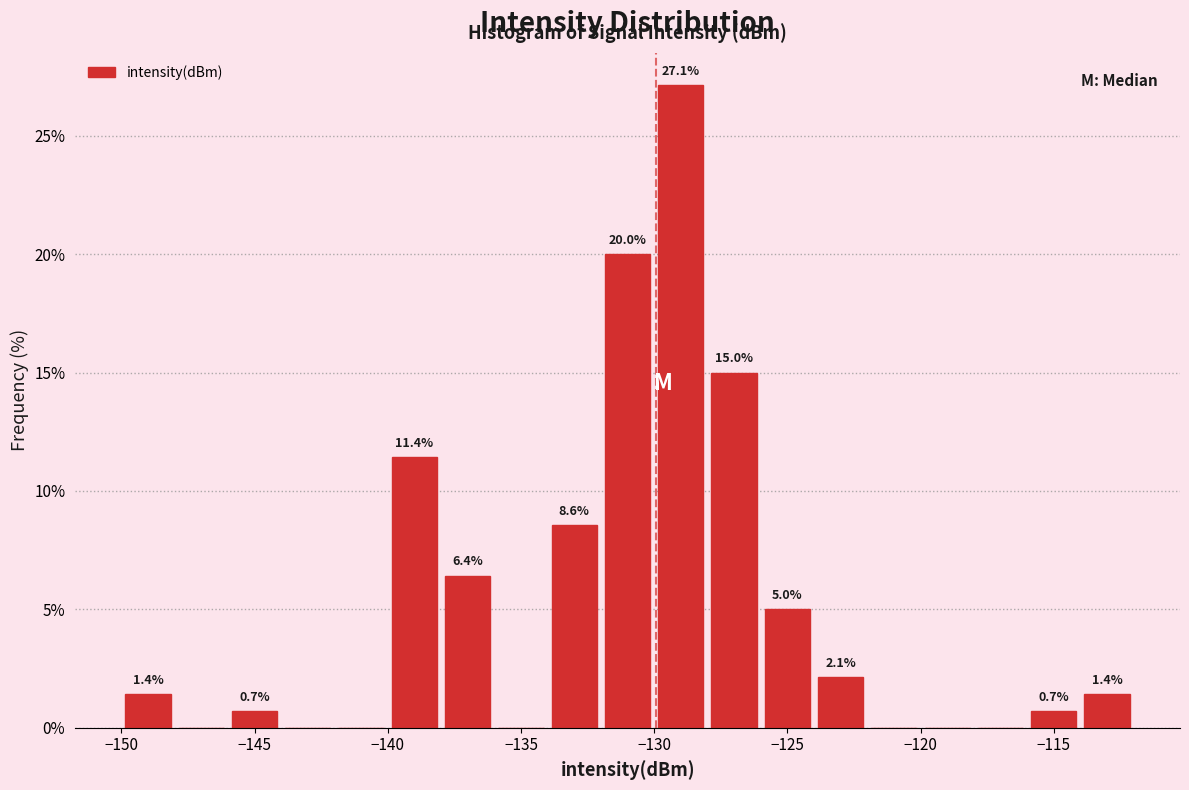

Over which range of the x-axis is the bar tallest?

-130 to -128